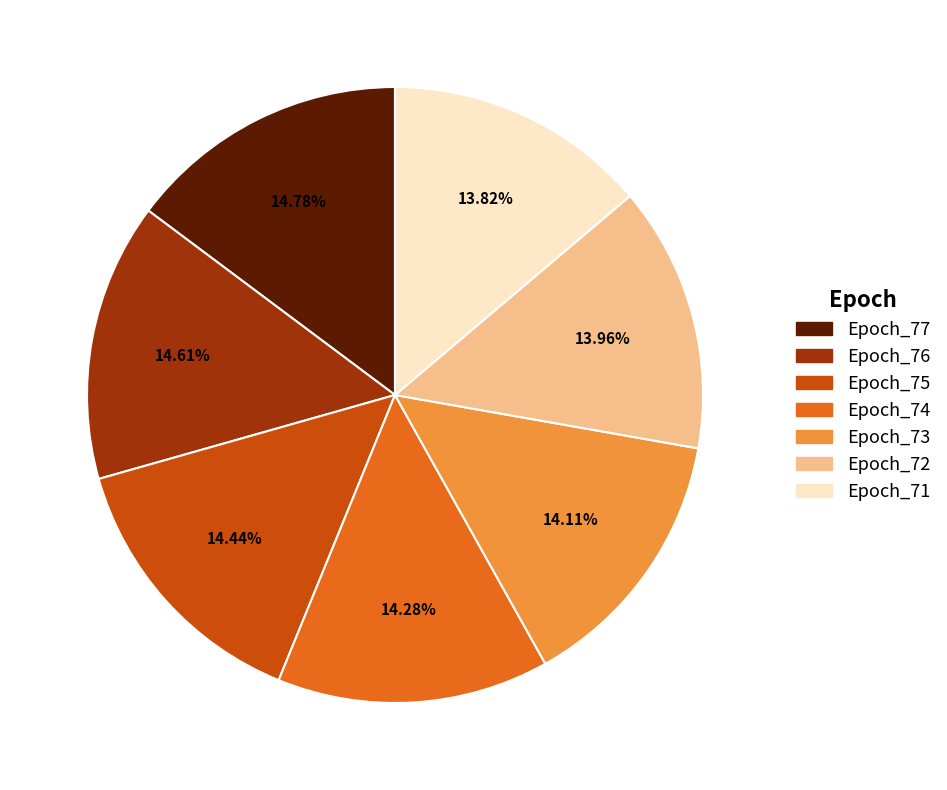

Is the sum of Epoch_71 and Epoch_74 greater than half?

No